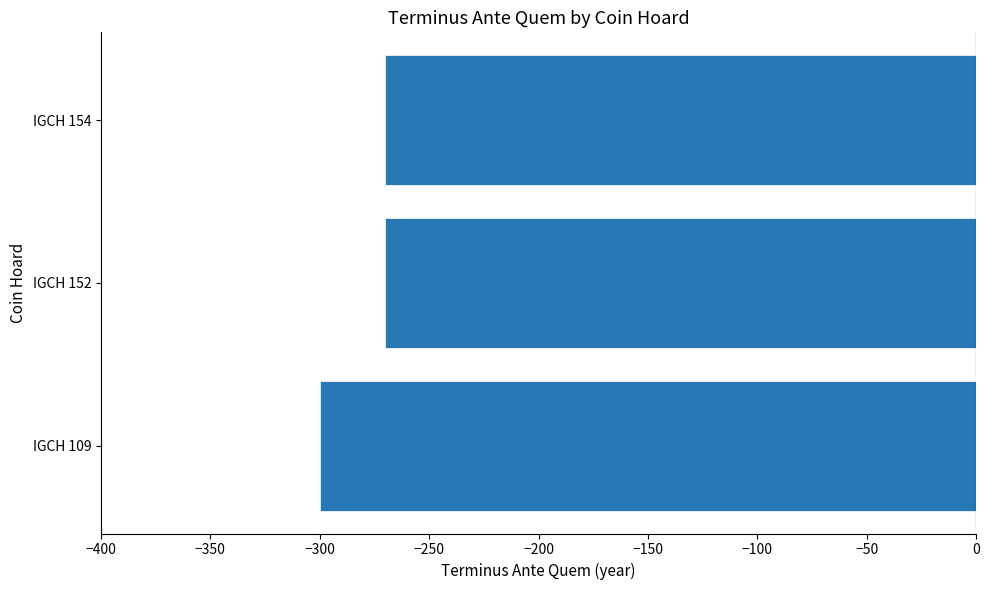

What is the smallest value displayed?

-300